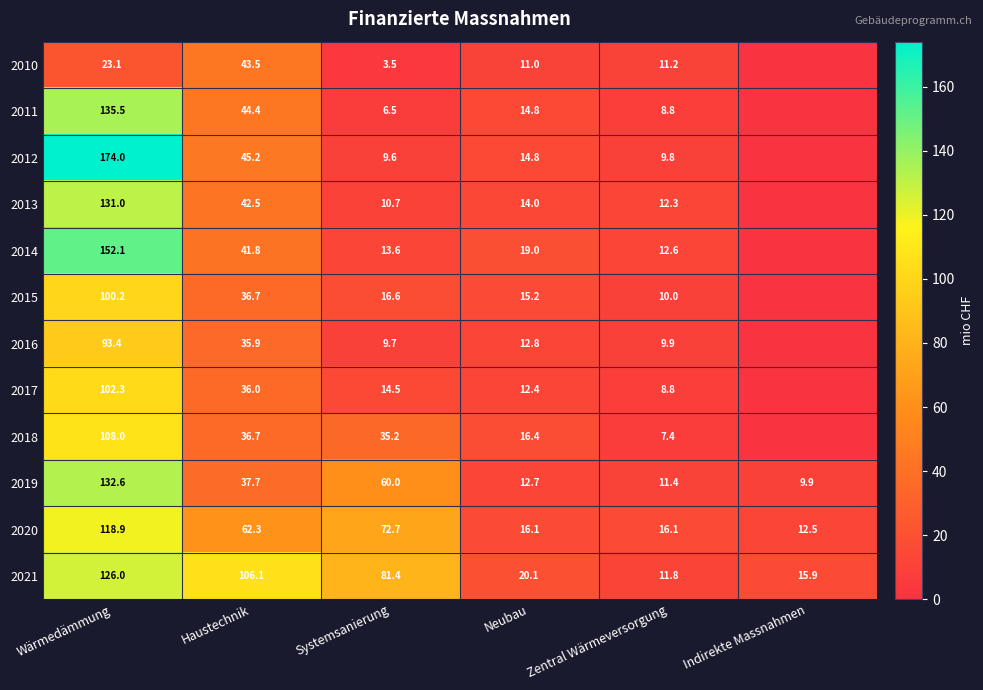

Is it true that 2010 equals 60.6 at Haustechnik?

False